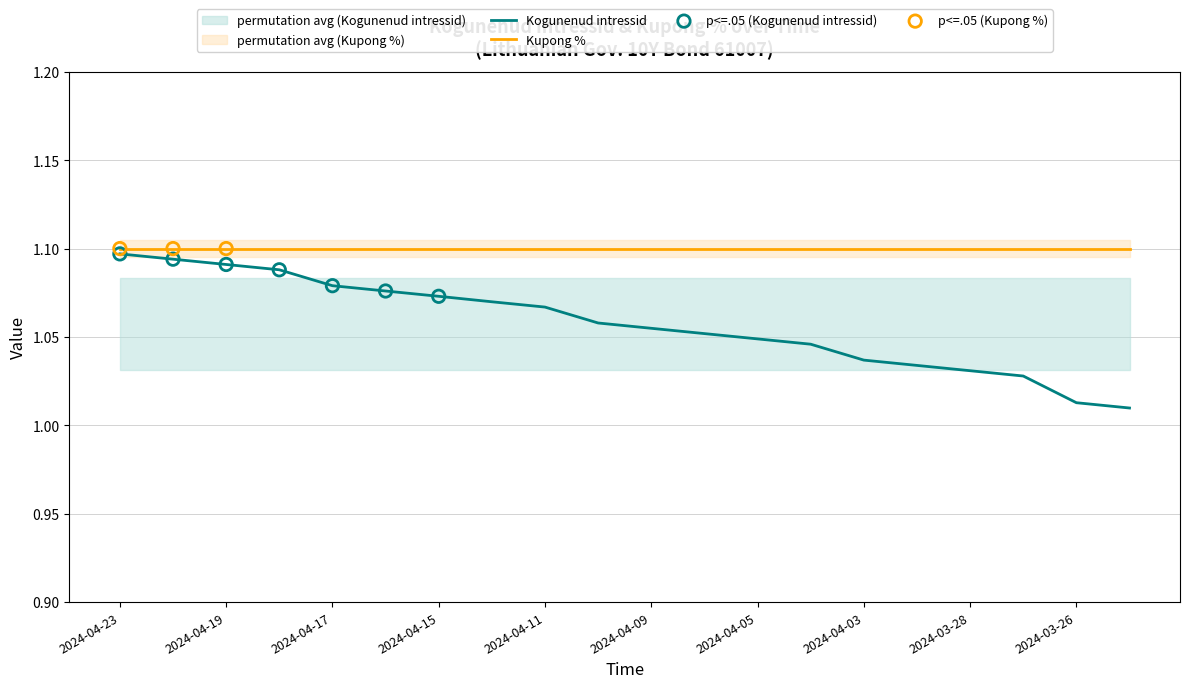

Approximately how many times larger is the value at 2024-04-04 compared to 2024-04-08?

1.0